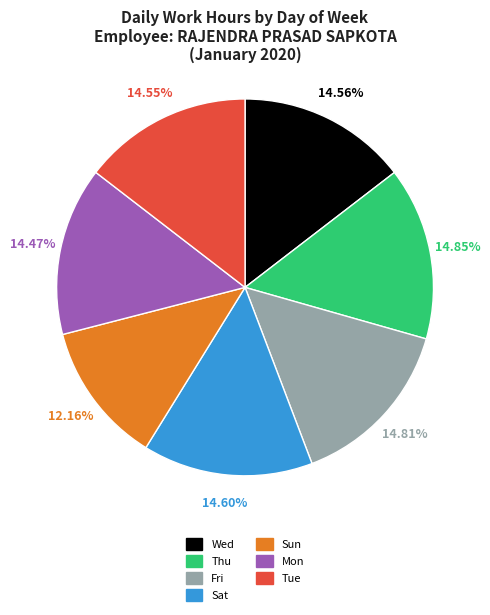

What is the ratio of the value at Mon to the value at Thu?

1.0